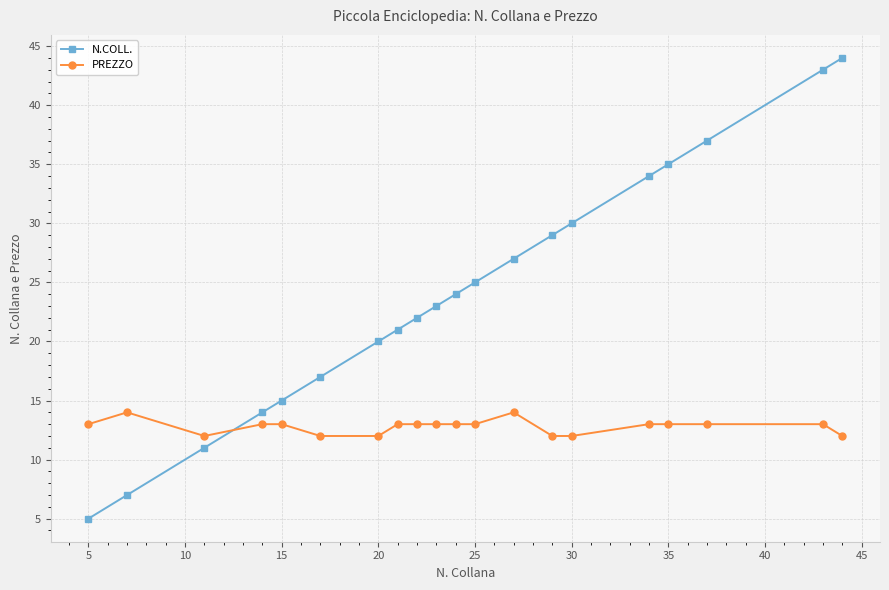

How many values in the N.COLL. series are below 24?

10